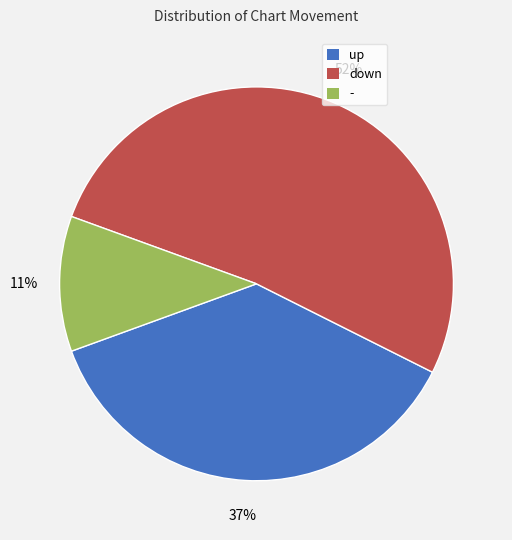

To the nearest percent, what is the combined percentage of down and up?

89%